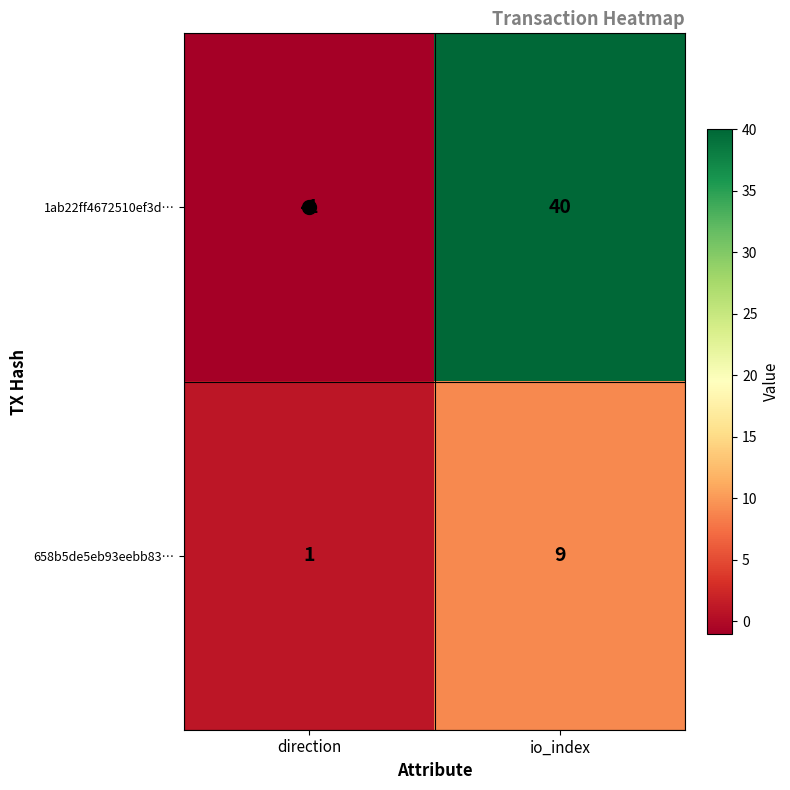

Which label corresponds to the smallest value in the chart?

direction